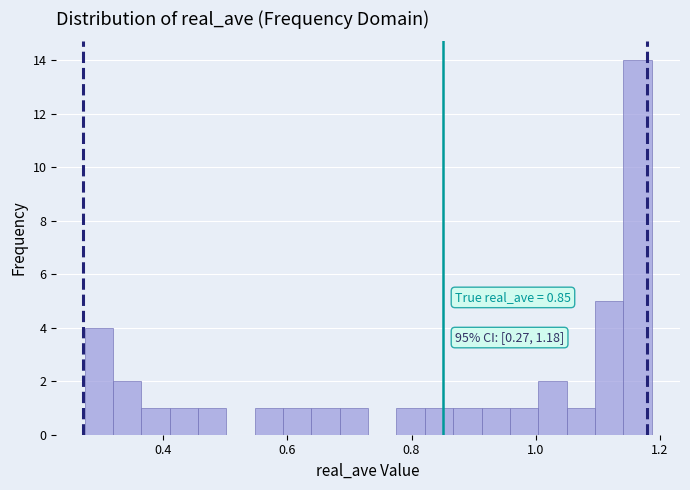

Read against the x-axis, roughly where is the centre of the tallest bar?

1.16